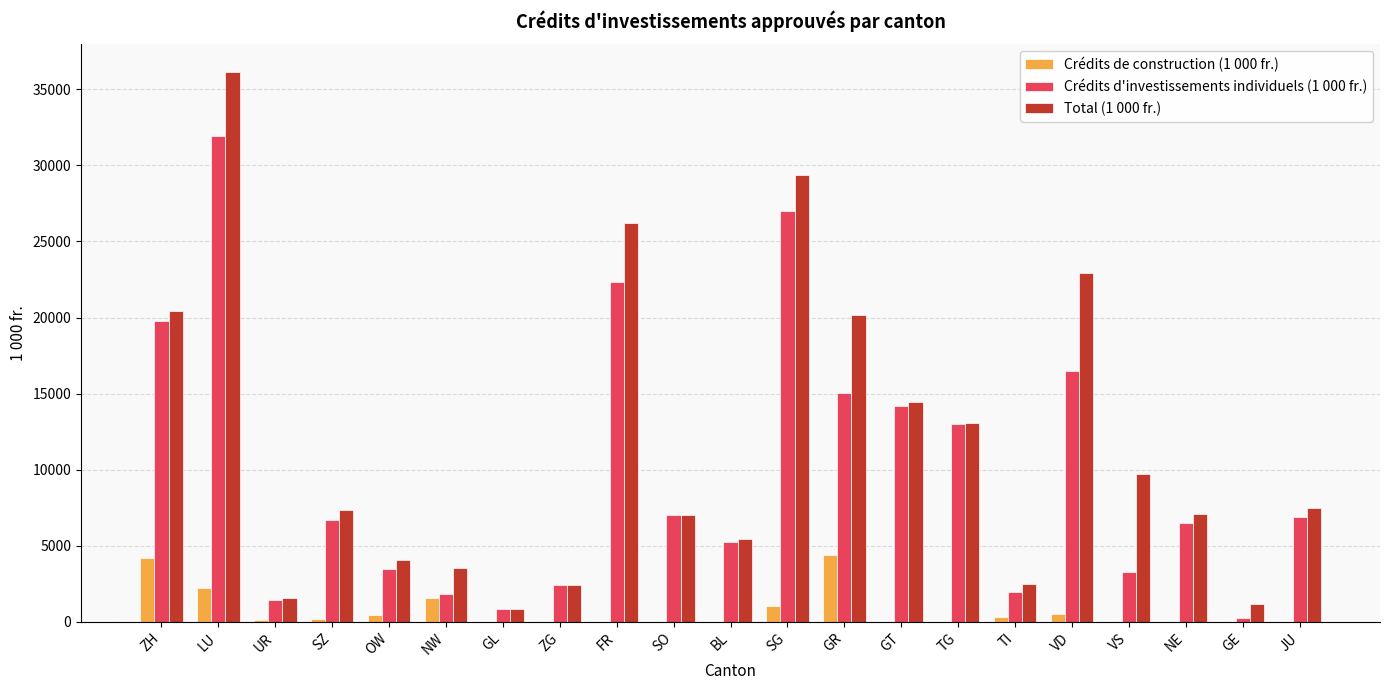

Which category has the highest value in the Total (1 000 fr.) series?

LU